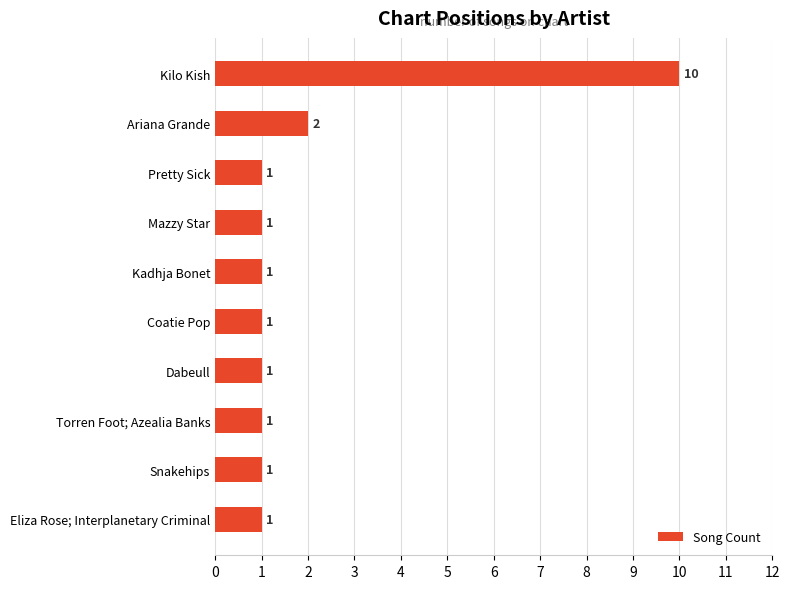

What is the value of the 8th bar from the top?

1